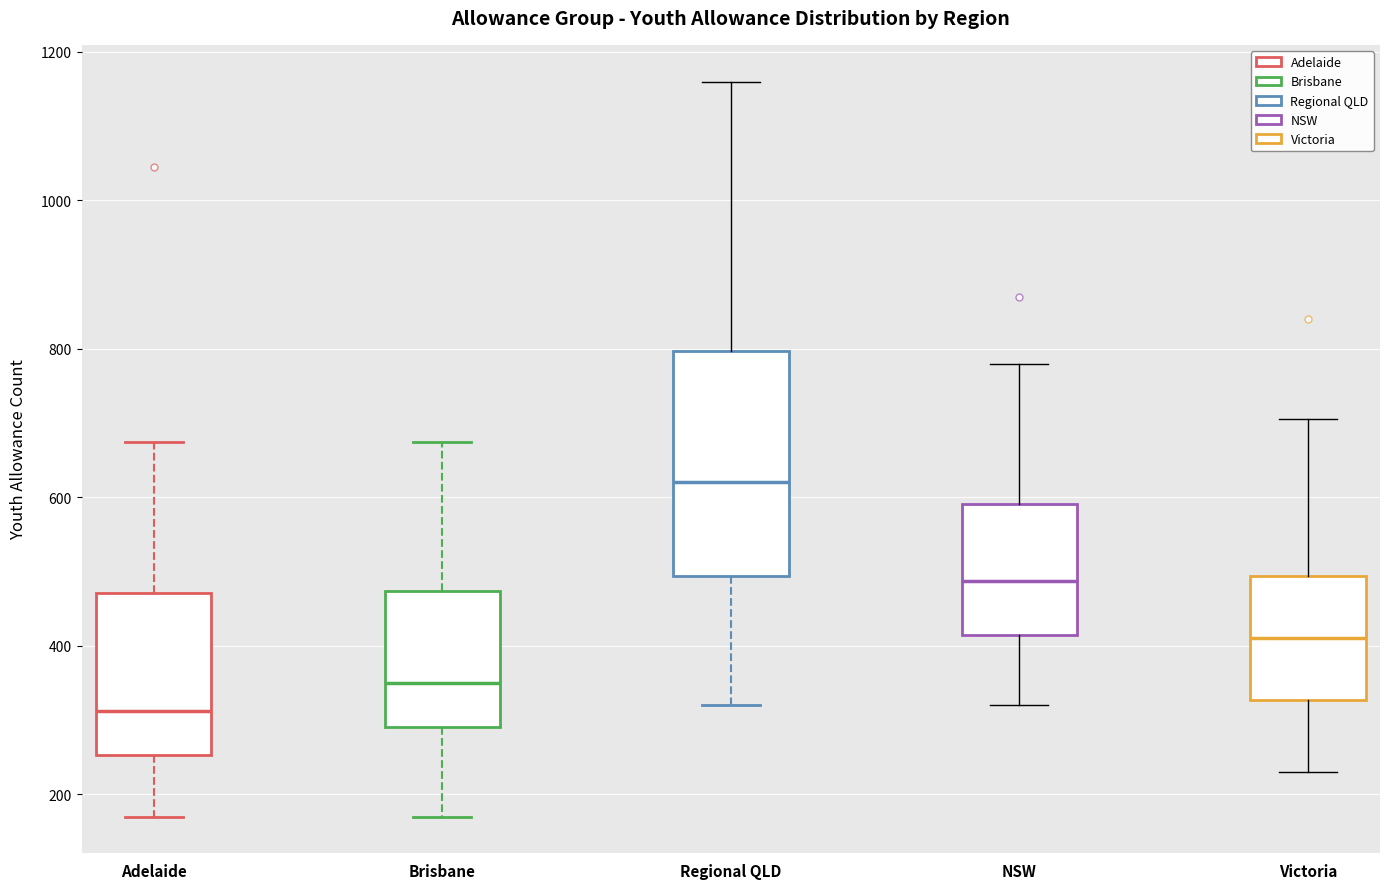

Where is the upper edge of the box for Victoria on the y-axis? The values are not printed on the chart, so give them approximately, as read against the axis.

500